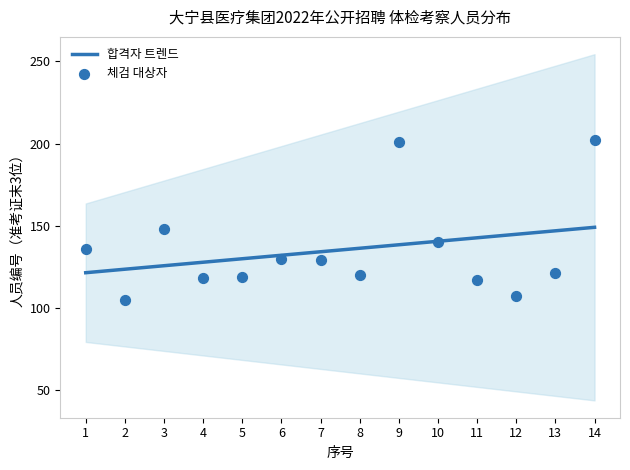

Which series reaches the minimum Y coordinate?

체검 대상자